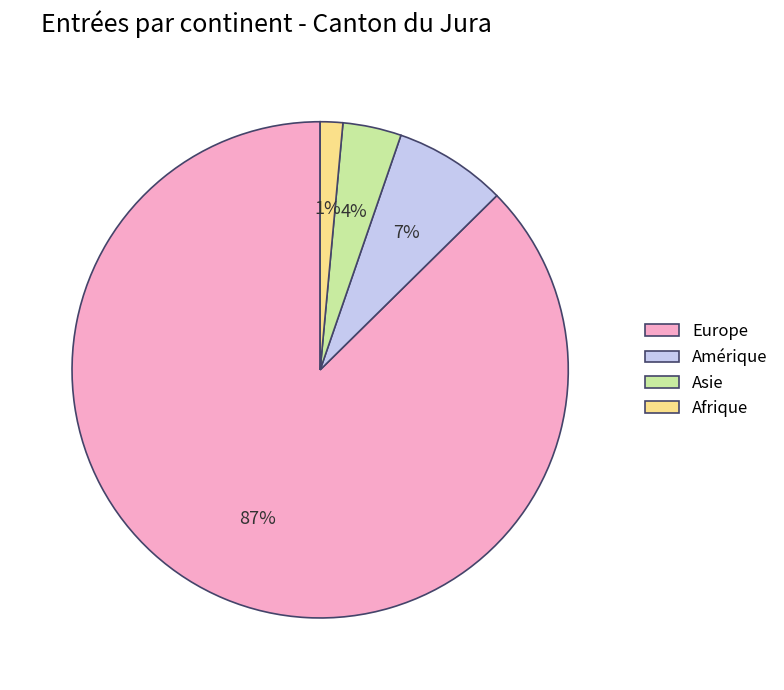

Combined, do Europe and Amérique account for over 50%?

Yes